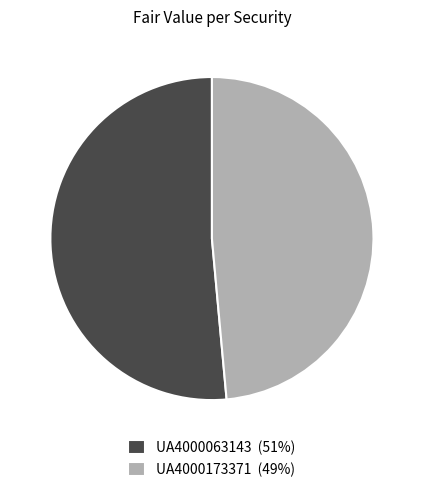

Which category accounts for the majority?

UA4000063143